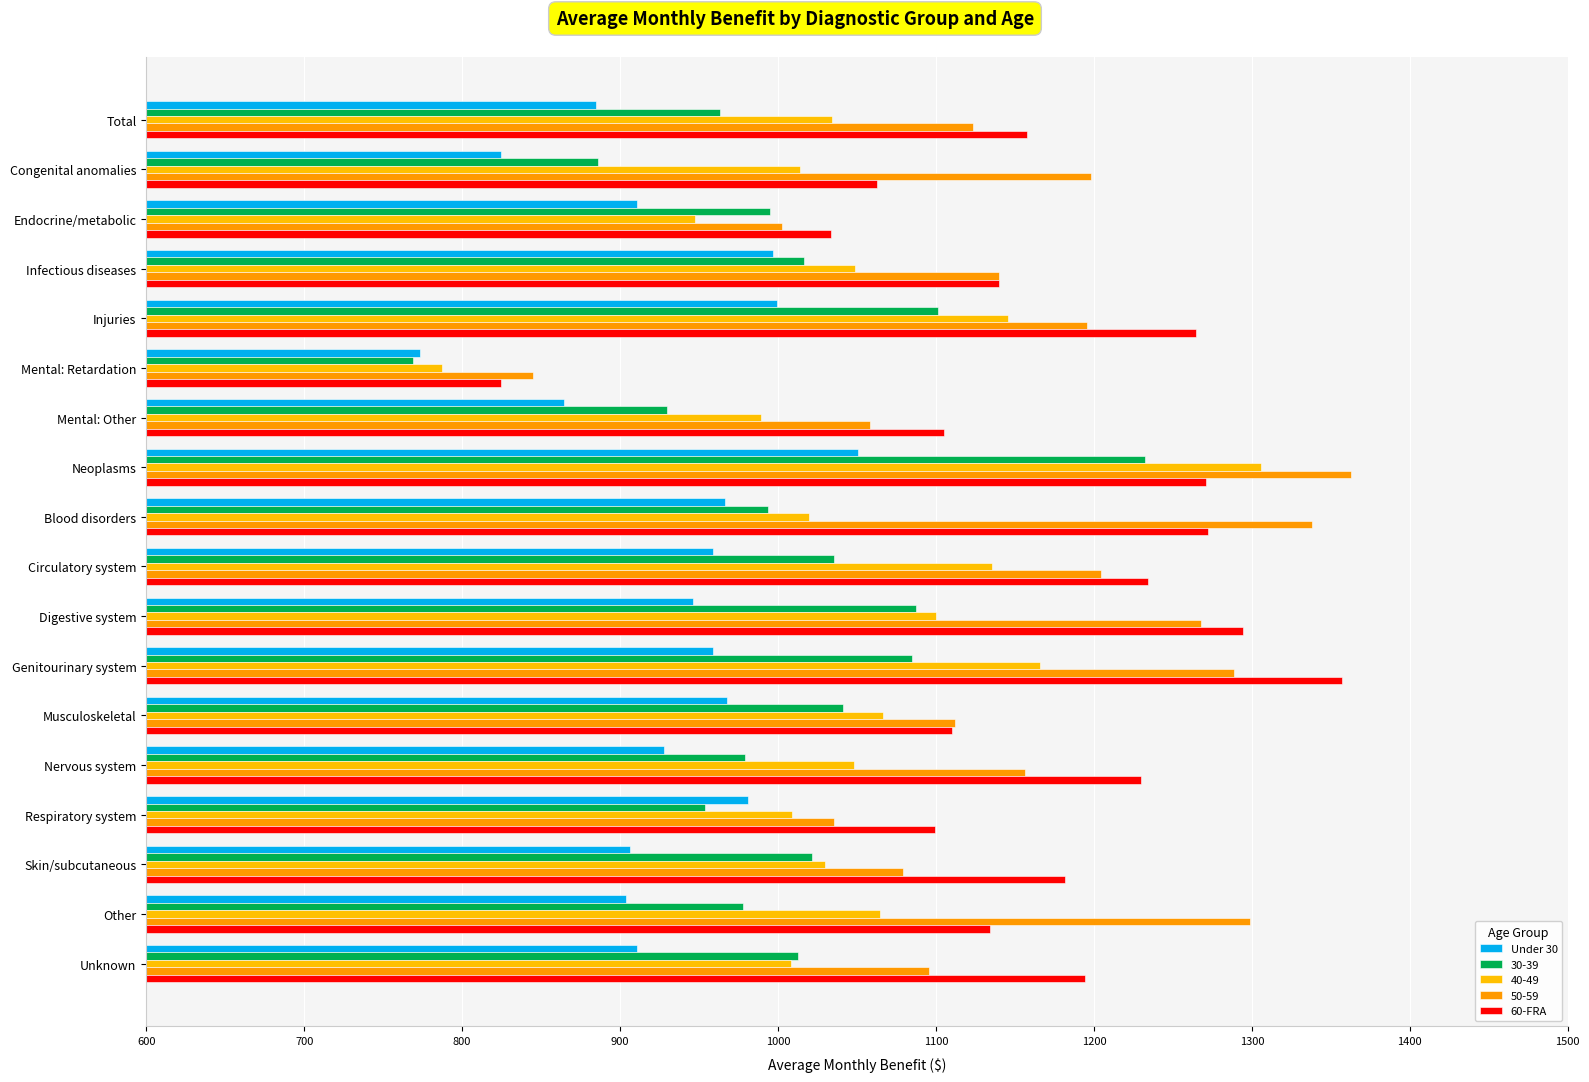

At which label does Under 30 reach its peak?

Neoplasms